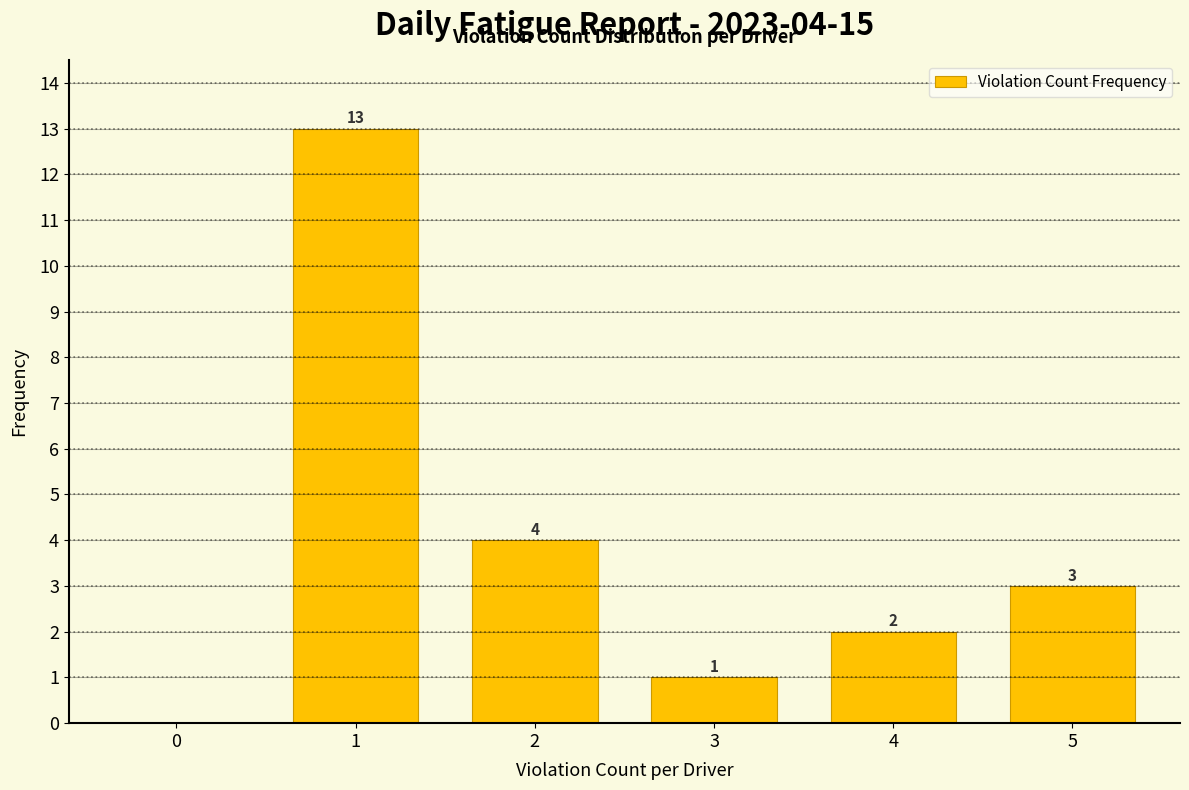

Reading left to right, list all the values displayed in this chart.

0=0	1=13	2=4	3=1	4=2	5=3